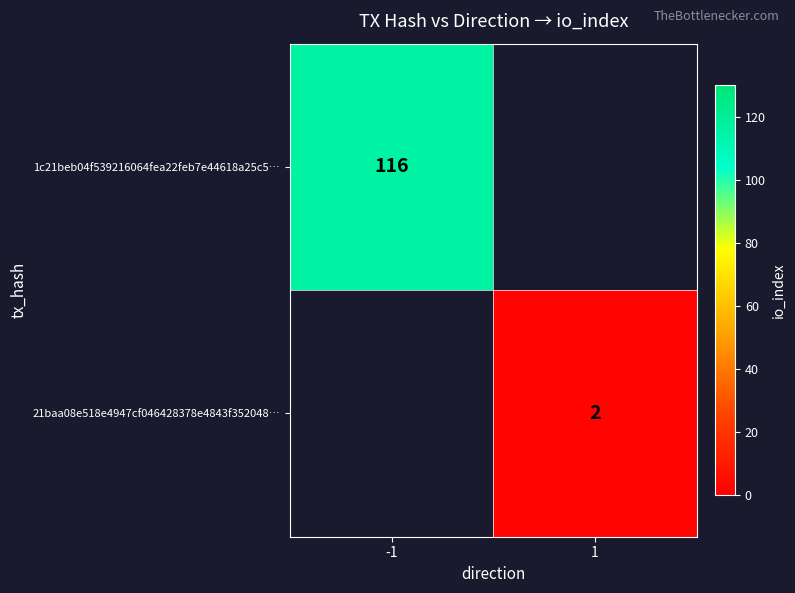

The 1c21beb04f539216064fea22feb7e44618a25c5… series shows 59 at -1. True or false?

False